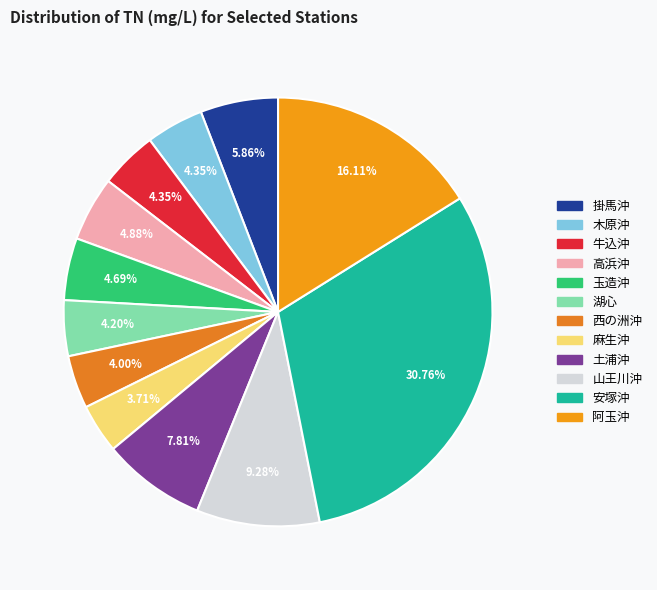

Which slice is the smallest?

麻生沖